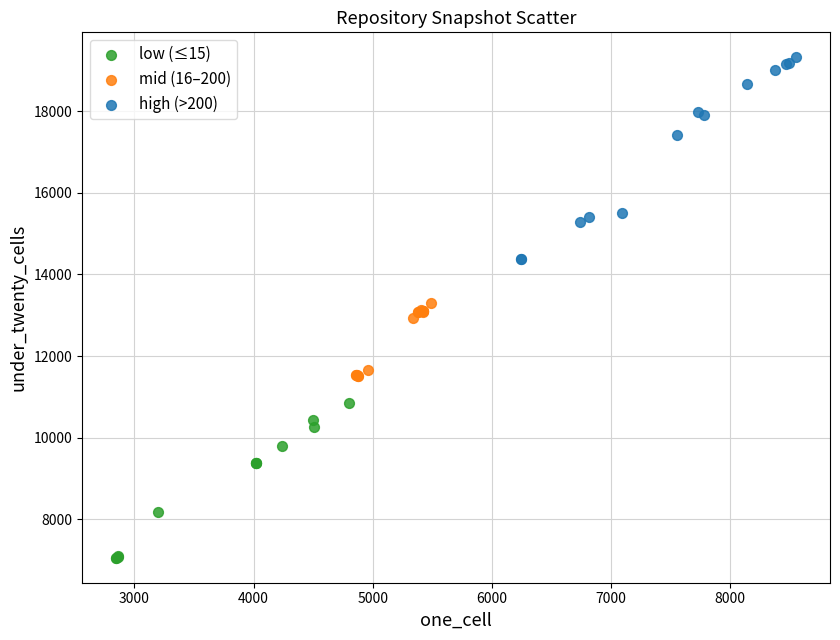

What are all the series names shown in the legend?

low (≤15), mid (16–200), high (>200)